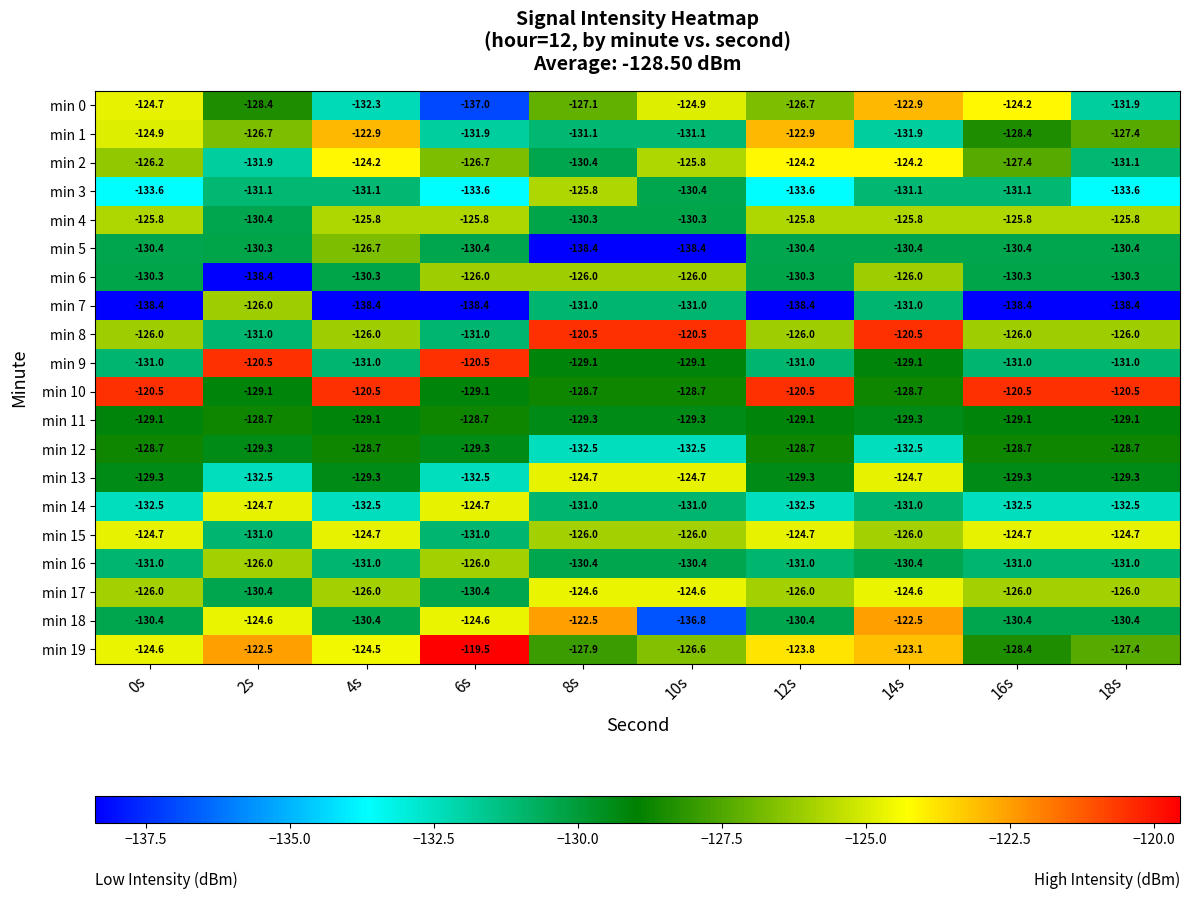

True or false: min 2 has a value of -131.1 at 18s.

True